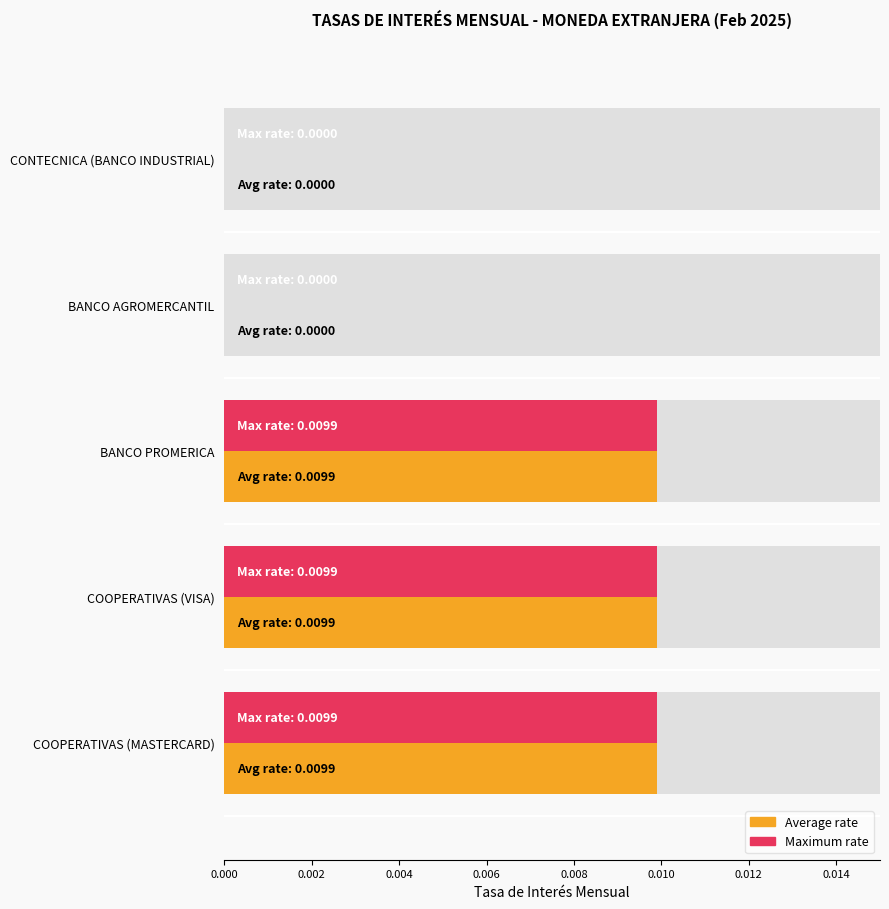

Rank the series at BANCO PROMERICA from lowest to highest value.

Average rate, Maximum rate